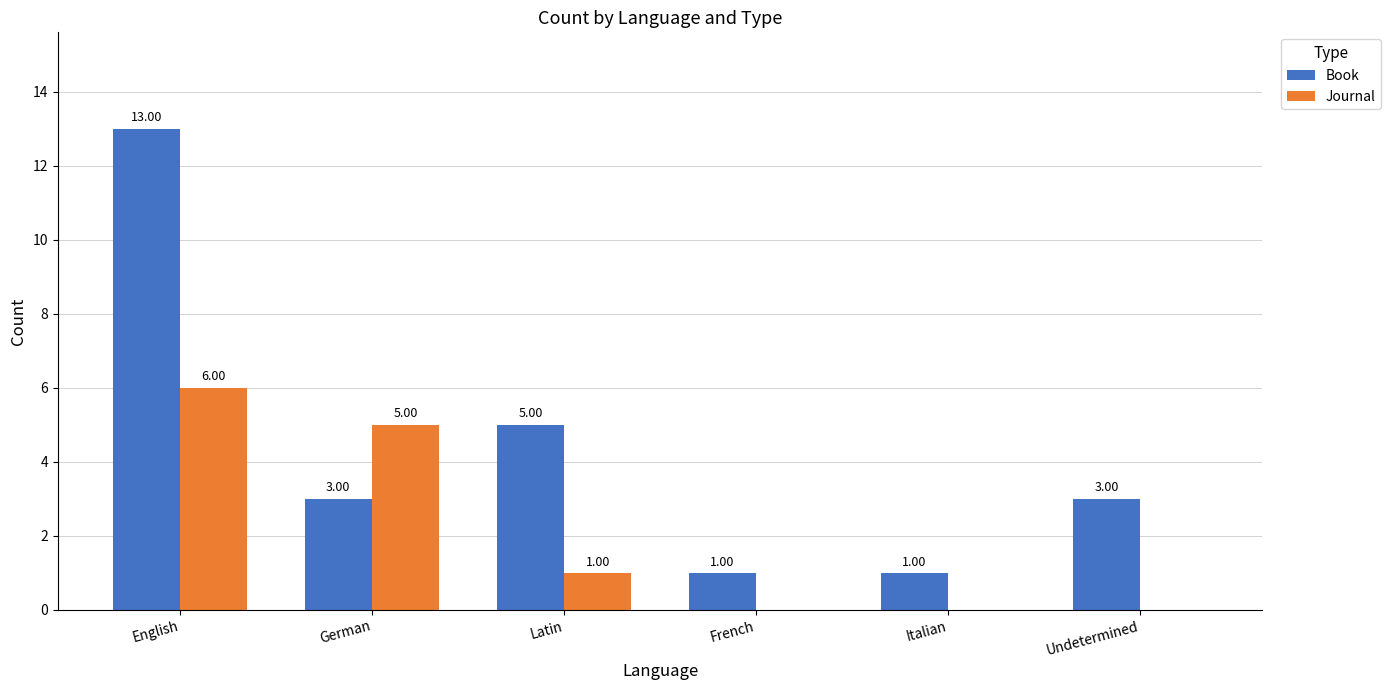

What is the sum of the Journal values at English and Latin?

7